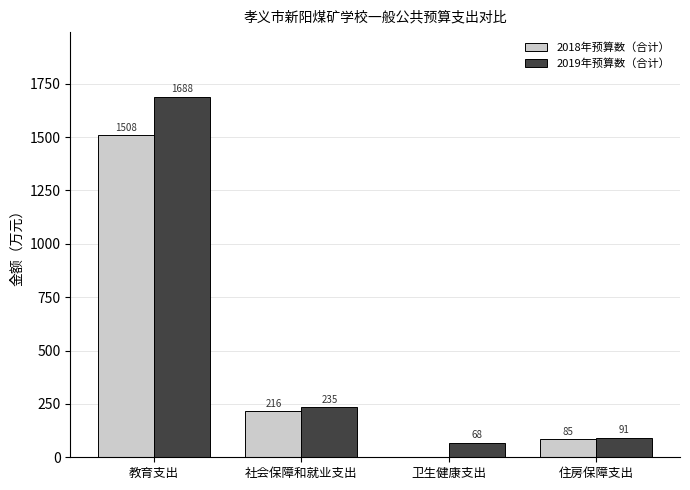

Which series has the largest total across all categories?

2019年预算数（合计）